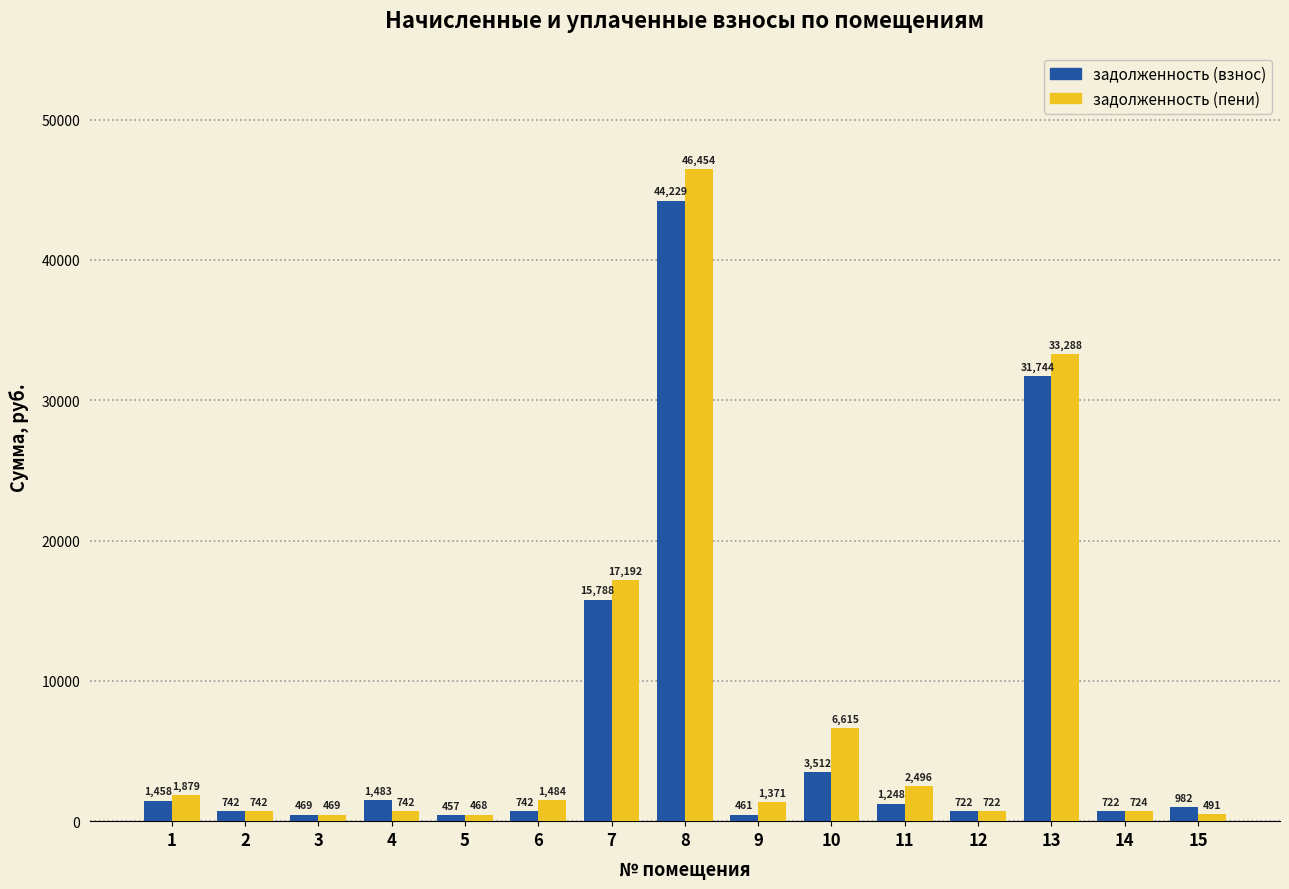

How many bars are there in total?

30